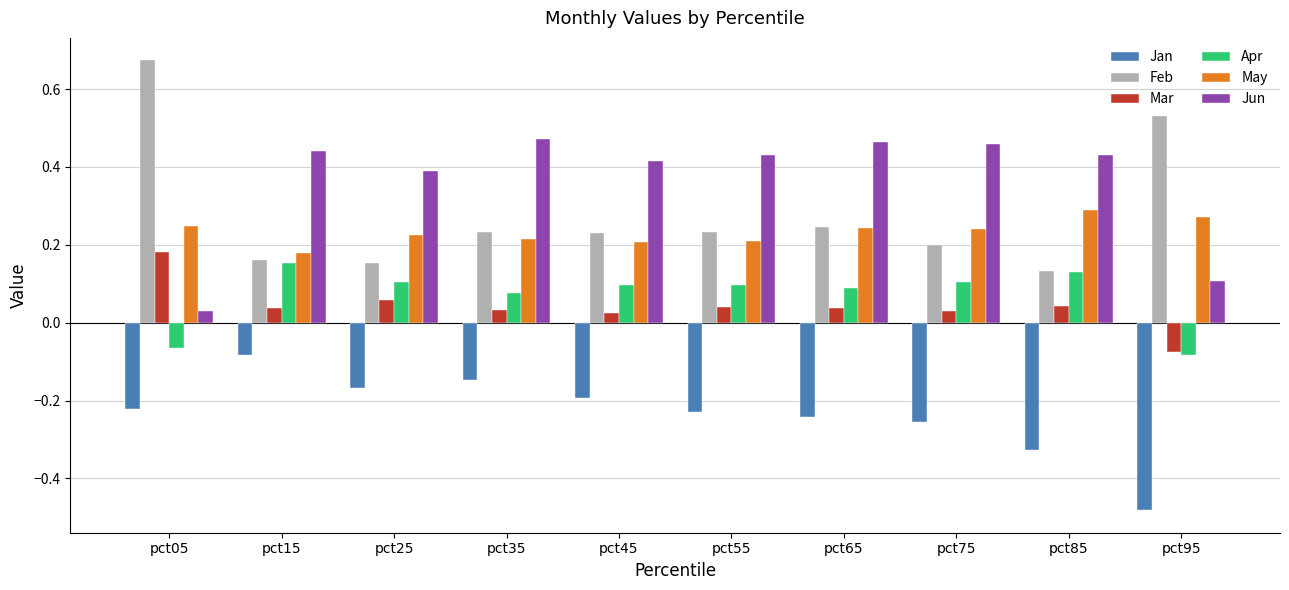

Which series has the largest range (max minus min)?

Feb